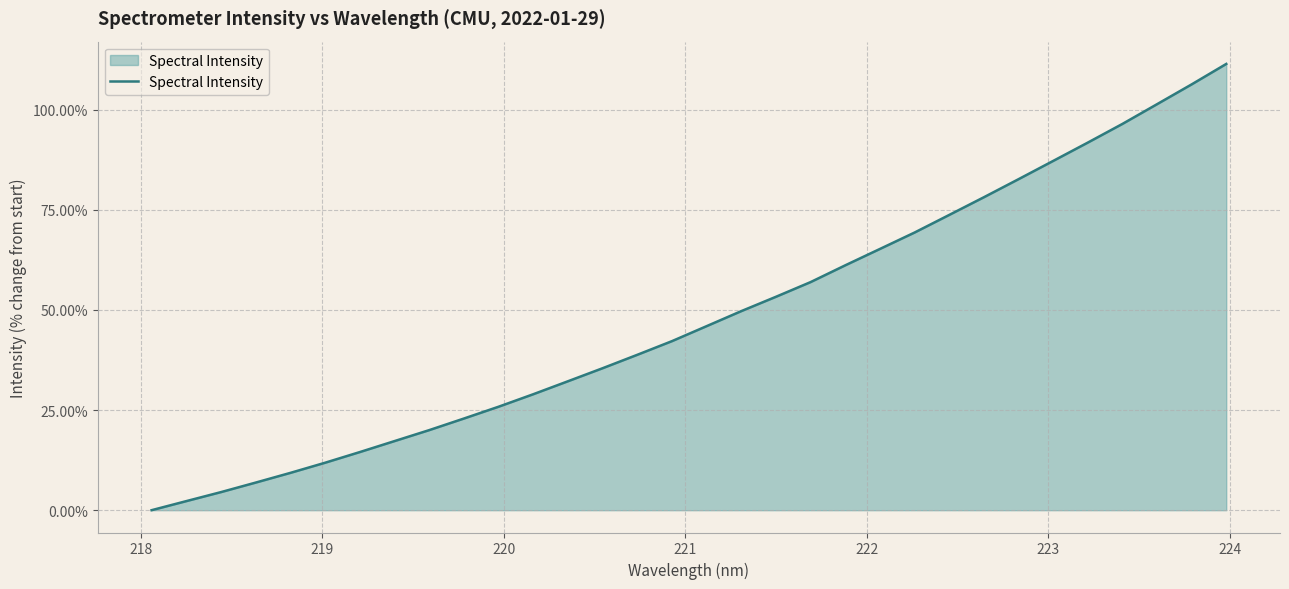

Reading left to right, list all the values displayed in this chart.

0.0	2.3	4.5	6.9	9.3	11.9	14.5	17.3	20.0	22.9	25.8	29.0	32.2	35.4	38.8	42.2	46.0	49.7	53.3	57.0	61.1	65.2	69.3	73.7	78.1	82.6	87.2	91.8	96.4	101.4	106.3	111.4